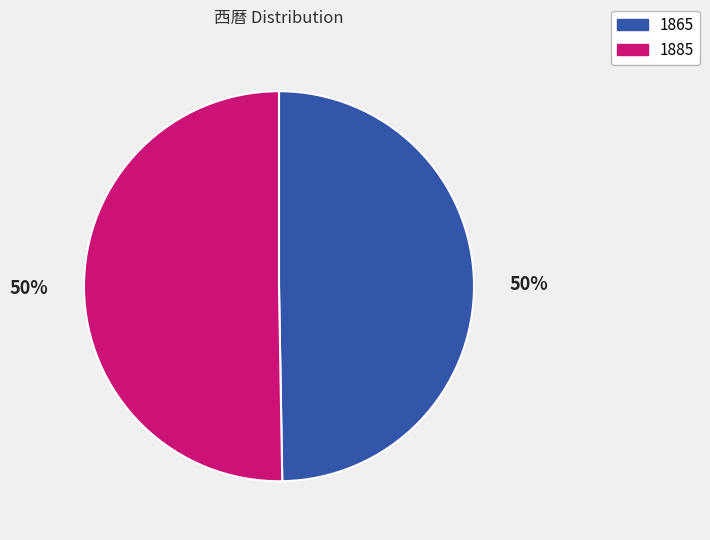

Count the number of slices in the pie.

2